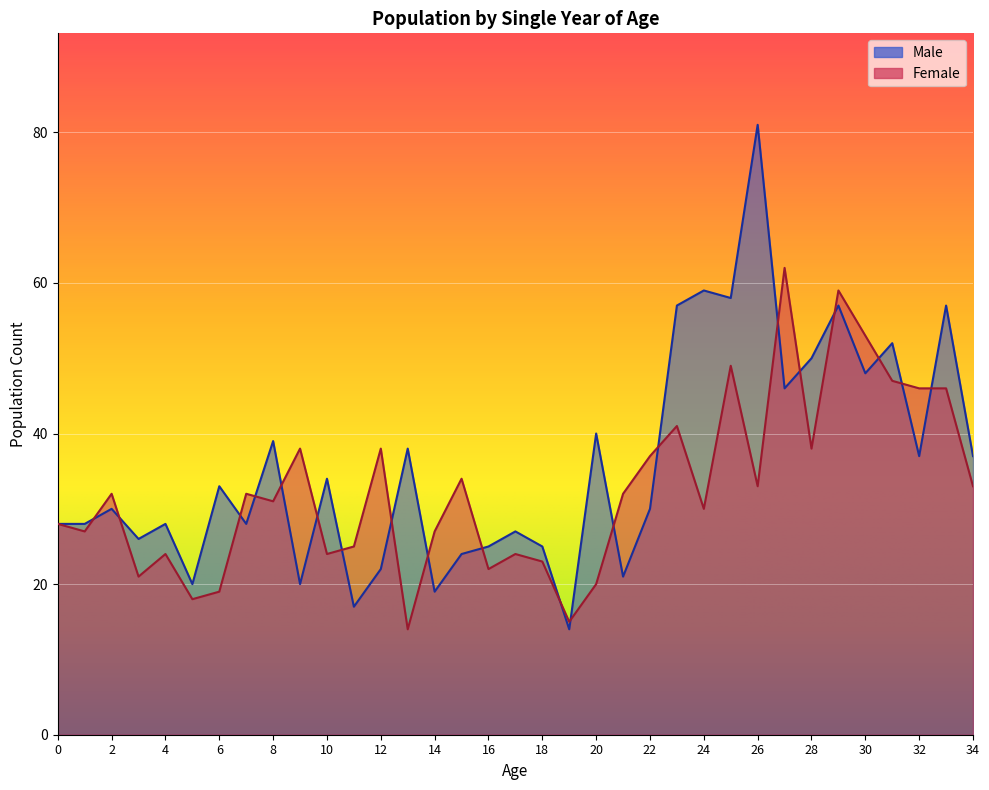

What is the difference between the Female values at 27 and 31?

15